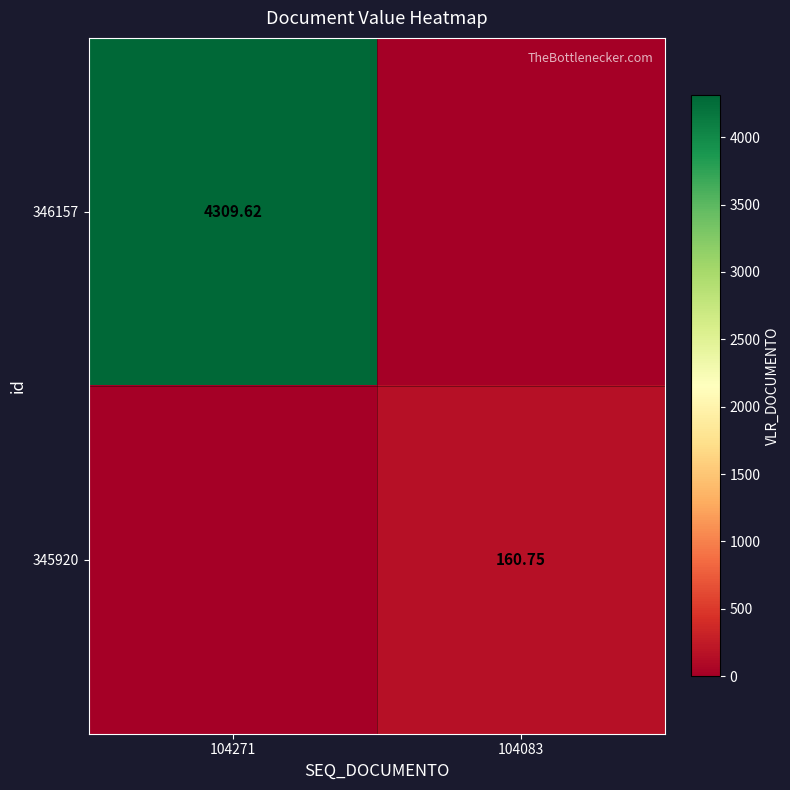

True or false: 346157 has a value of 7574.3 at 104271.

False